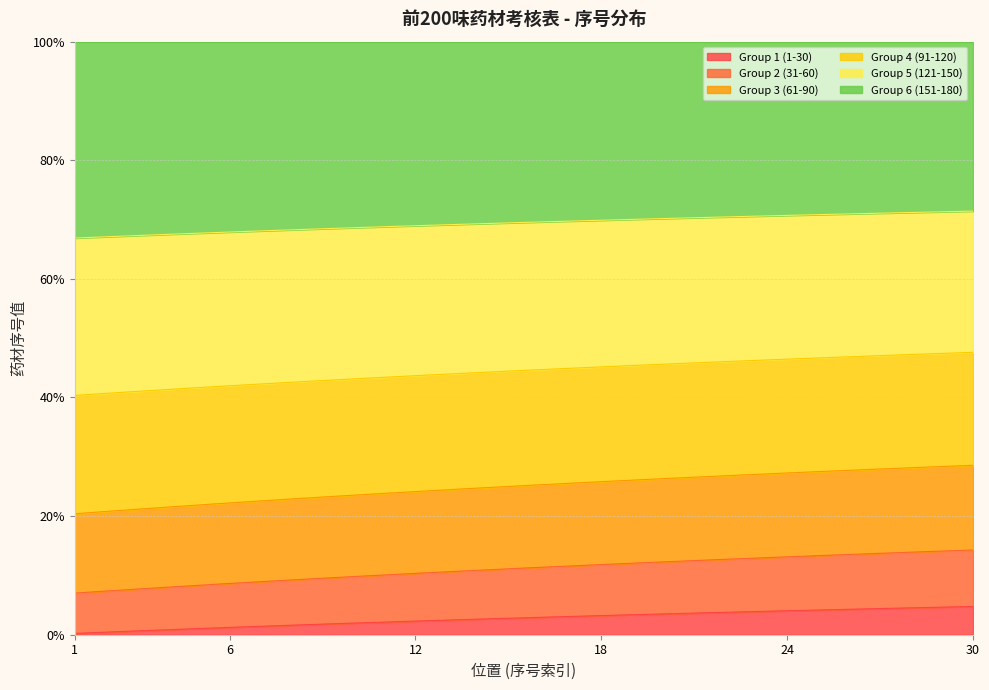

What is the total value across all series at 23?

160.7